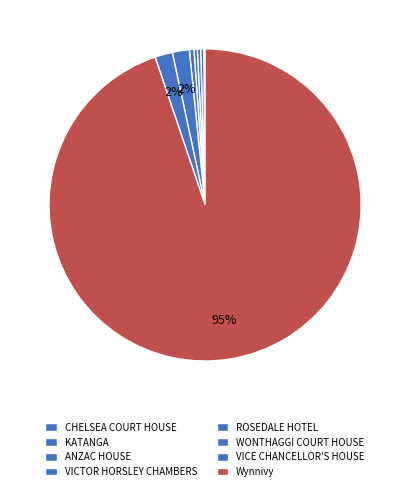

Rank the categories by value from highest to lowest.

Wynnivy, VICE CHANCELLOR'S HOUSE, WONTHAGGI COURT HOUSE, ROSEDALE HOTEL, VICTOR HORSLEY CHAMBERS, ANZAC HOUSE, KATANGA, CHELSEA COURT HOUSE